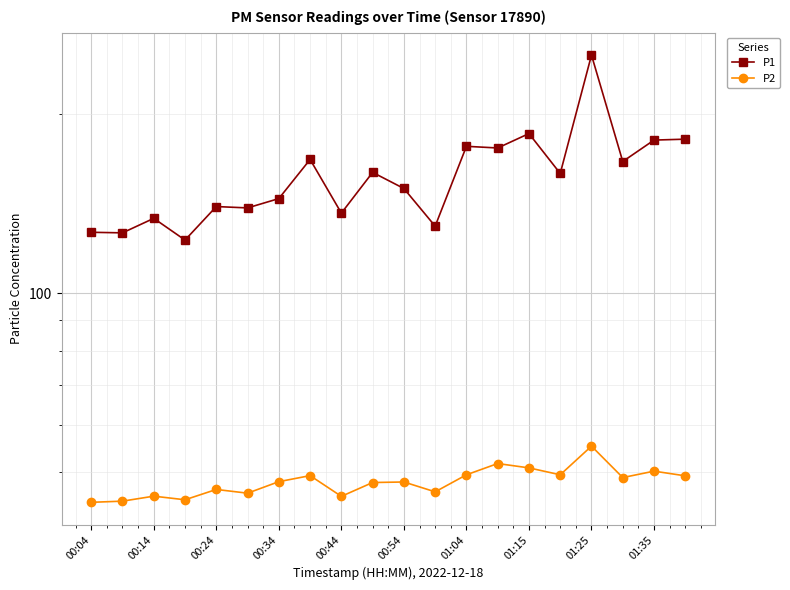

How many lines are shown in the chart?

2